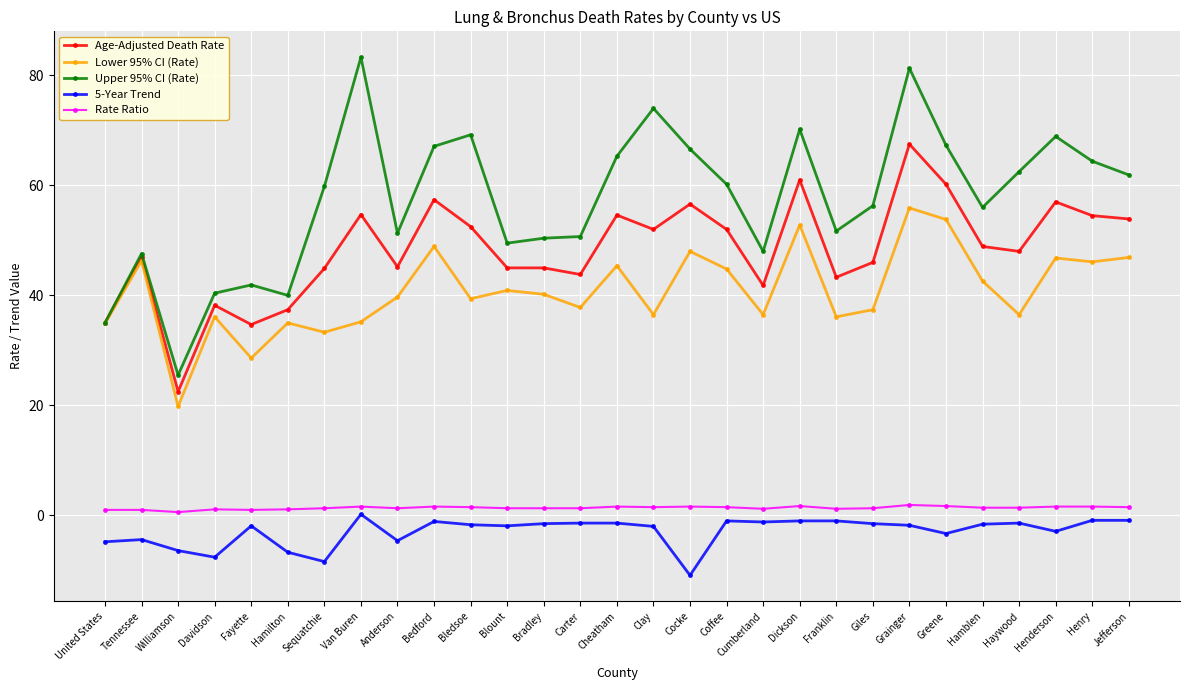

List the series in order of their peak value, highest first.

Upper 95% CI (Rate), Age-Adjusted Death Rate, Lower 95% CI (Rate), Rate Ratio, 5-Year Trend